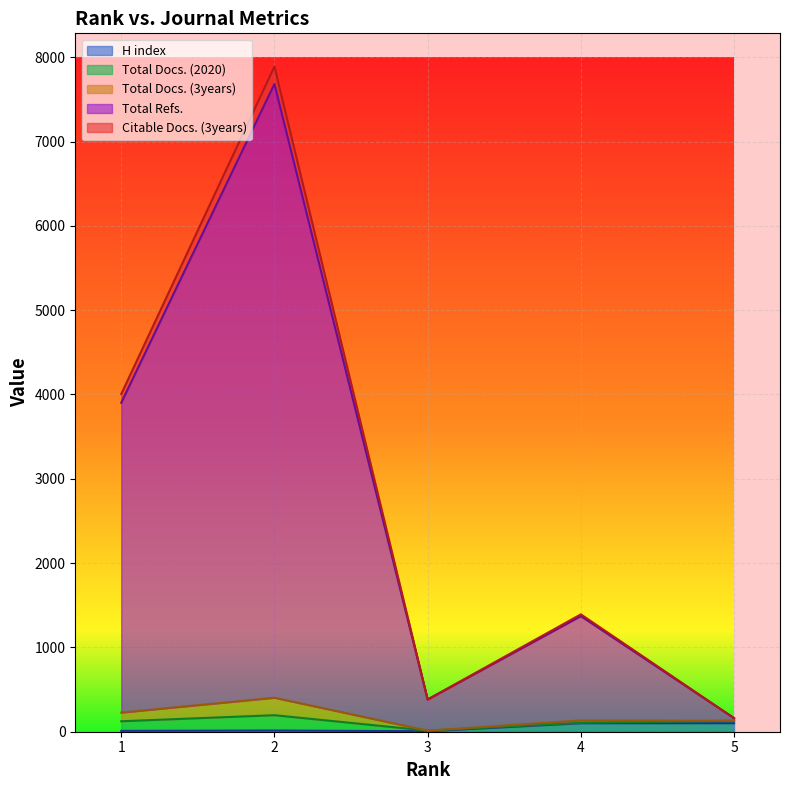

How many data points does each series have?

5